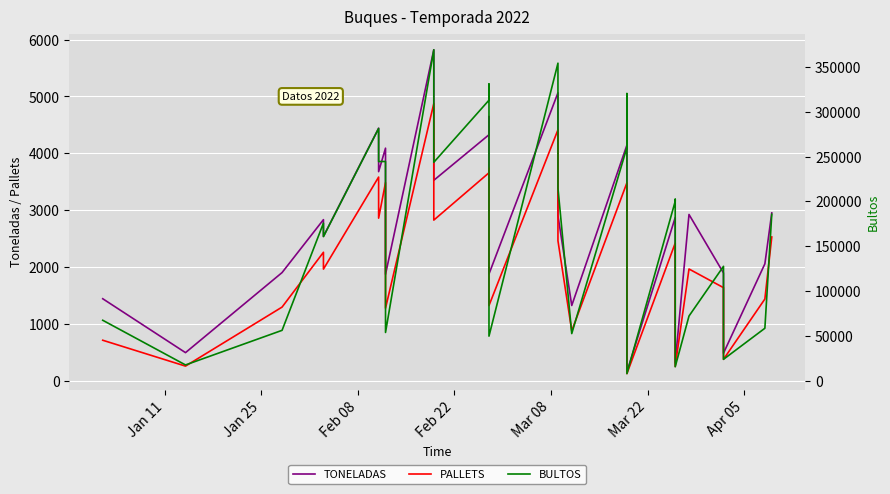

True or false: TONELADAS and PALLETS cross at least once.

False